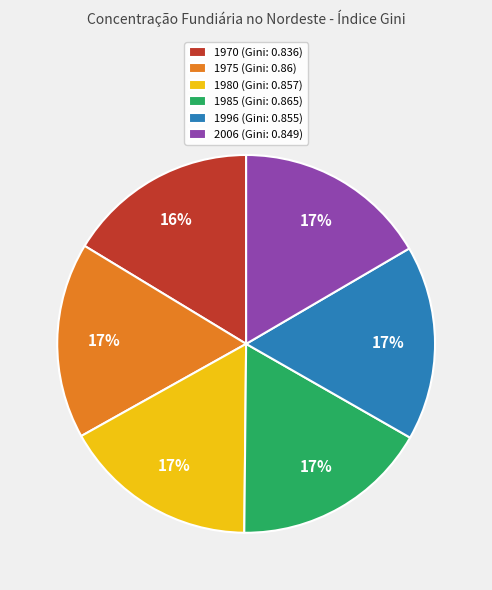

How many segments does this pie chart have?

6